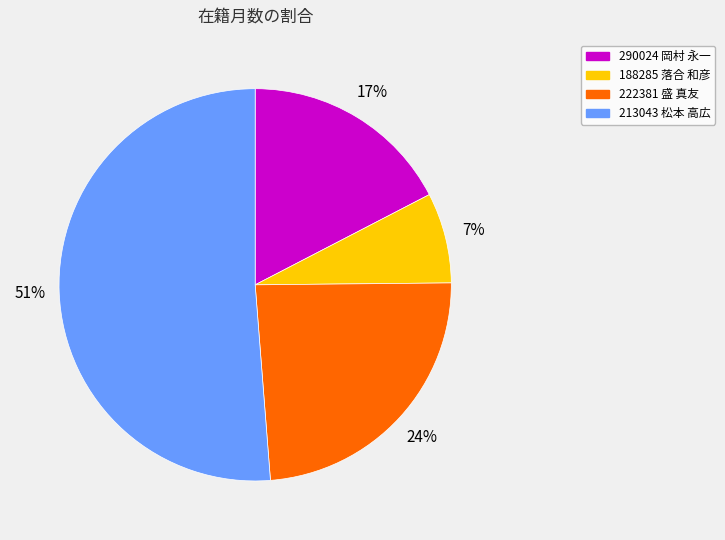

To the nearest percent, what is the average slice percentage?

25%